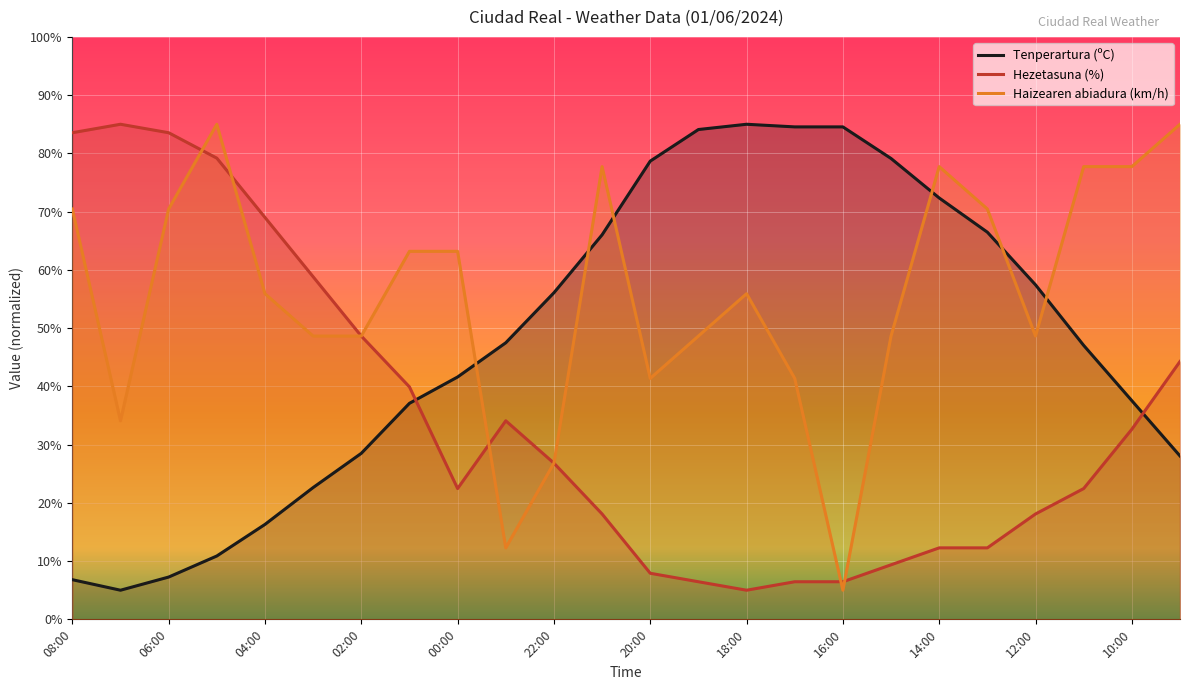

Which series has the largest range (max minus min)?

Tenperartura (ºC)